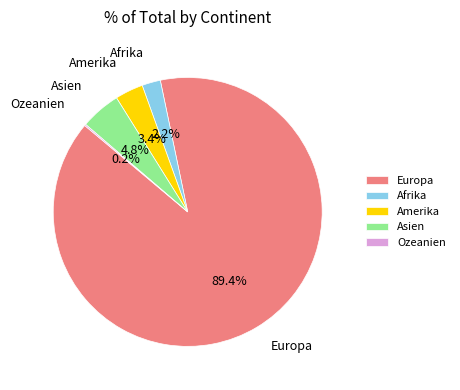

Combined, what portion of the pie is Asien and Amerika?

8.2%